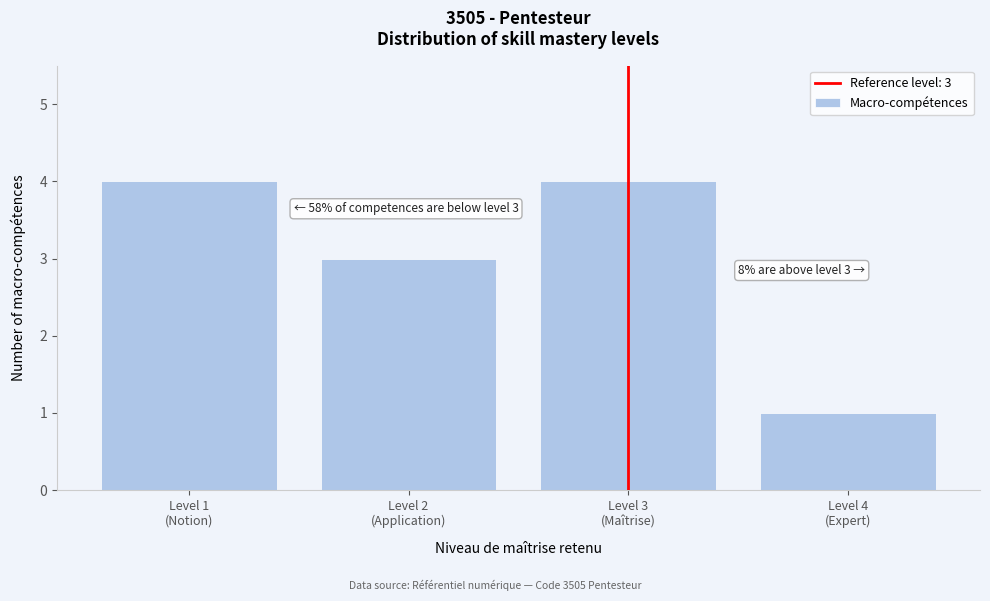

Reading left to right, list all the values displayed in this chart.

4	3	4	1